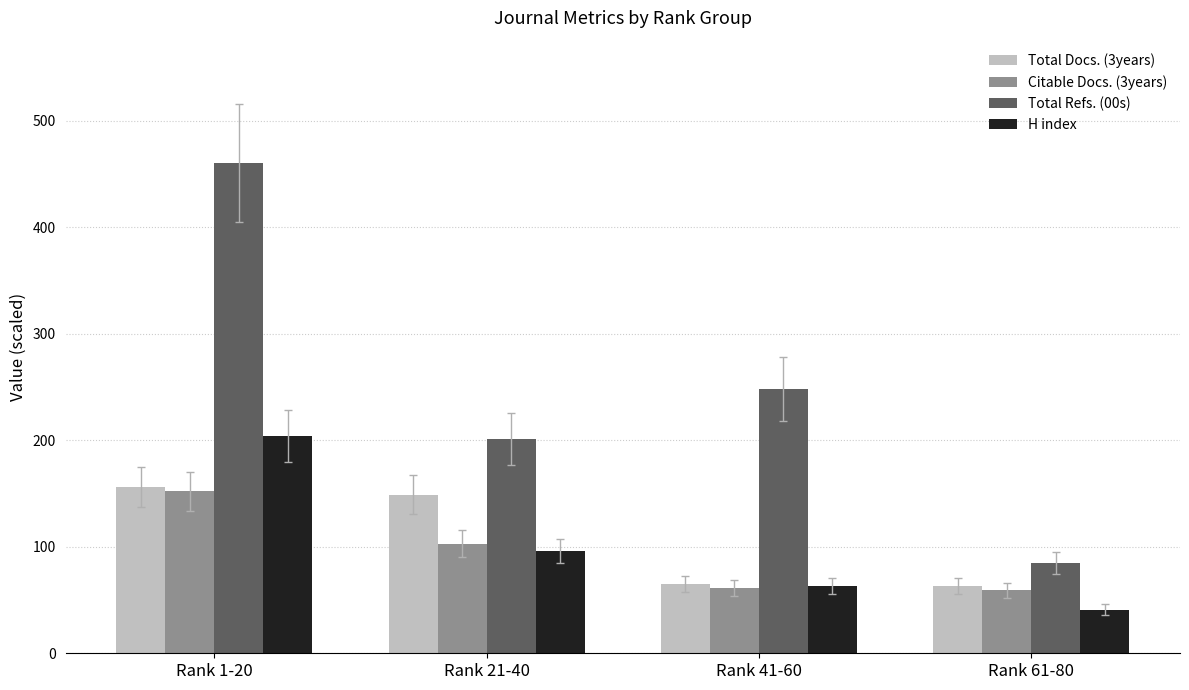

Which series has the widest spread of values?

Total Refs. (00s)